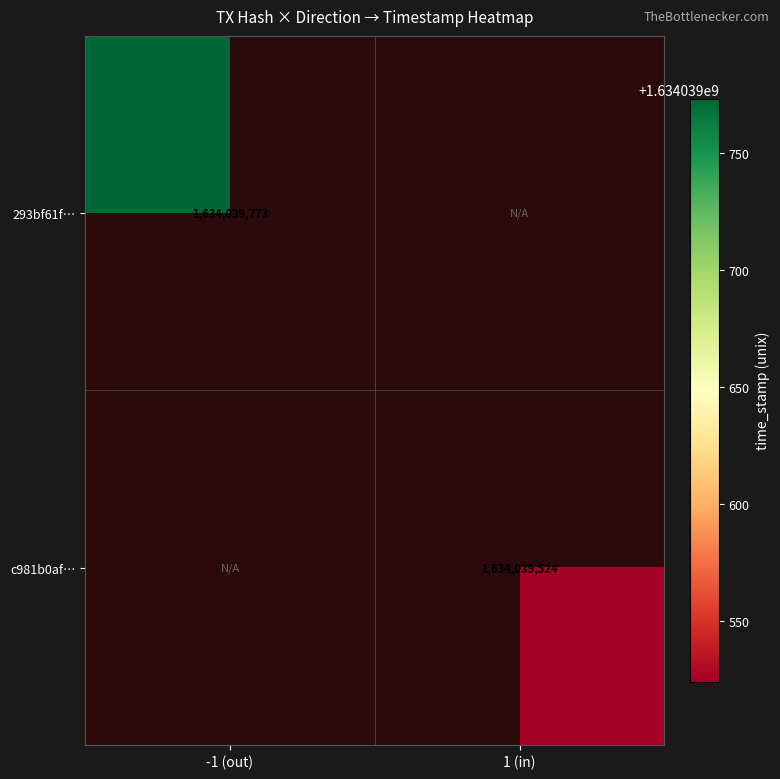

The 293bf61f… series shows 1634039773 at -1 (out). True or false?

True